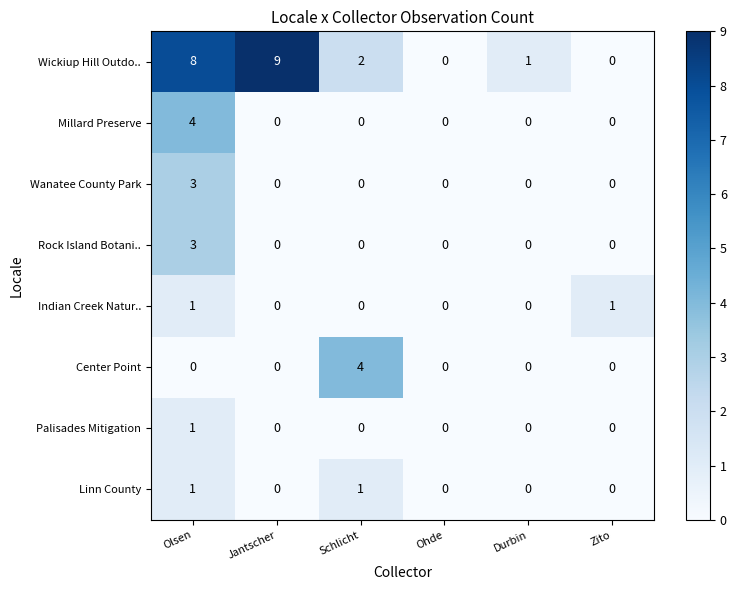

Which label corresponds to the largest value in the chart?

Jantscher